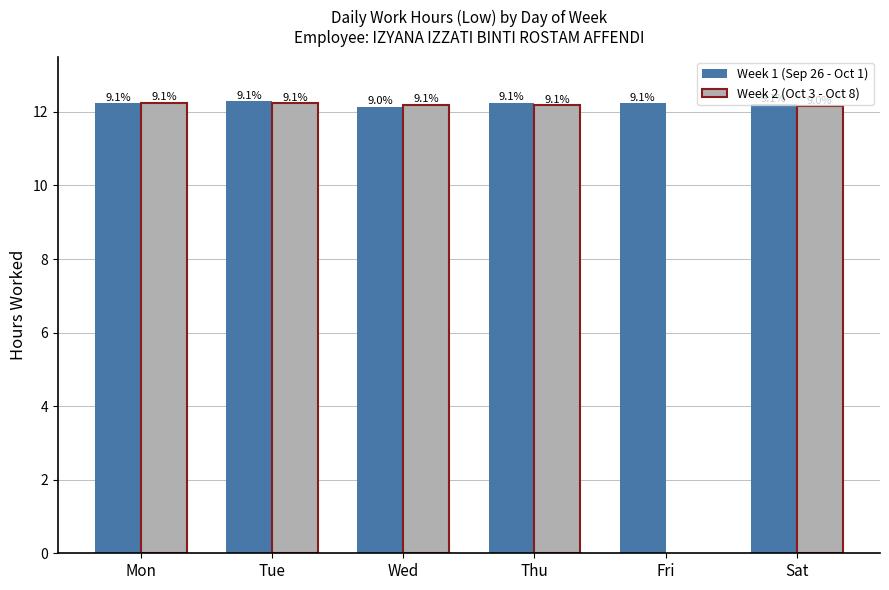

What is the value of the Week 2 (Oct 3 - Oct 8) bar at the 3rd from the left?

12.2